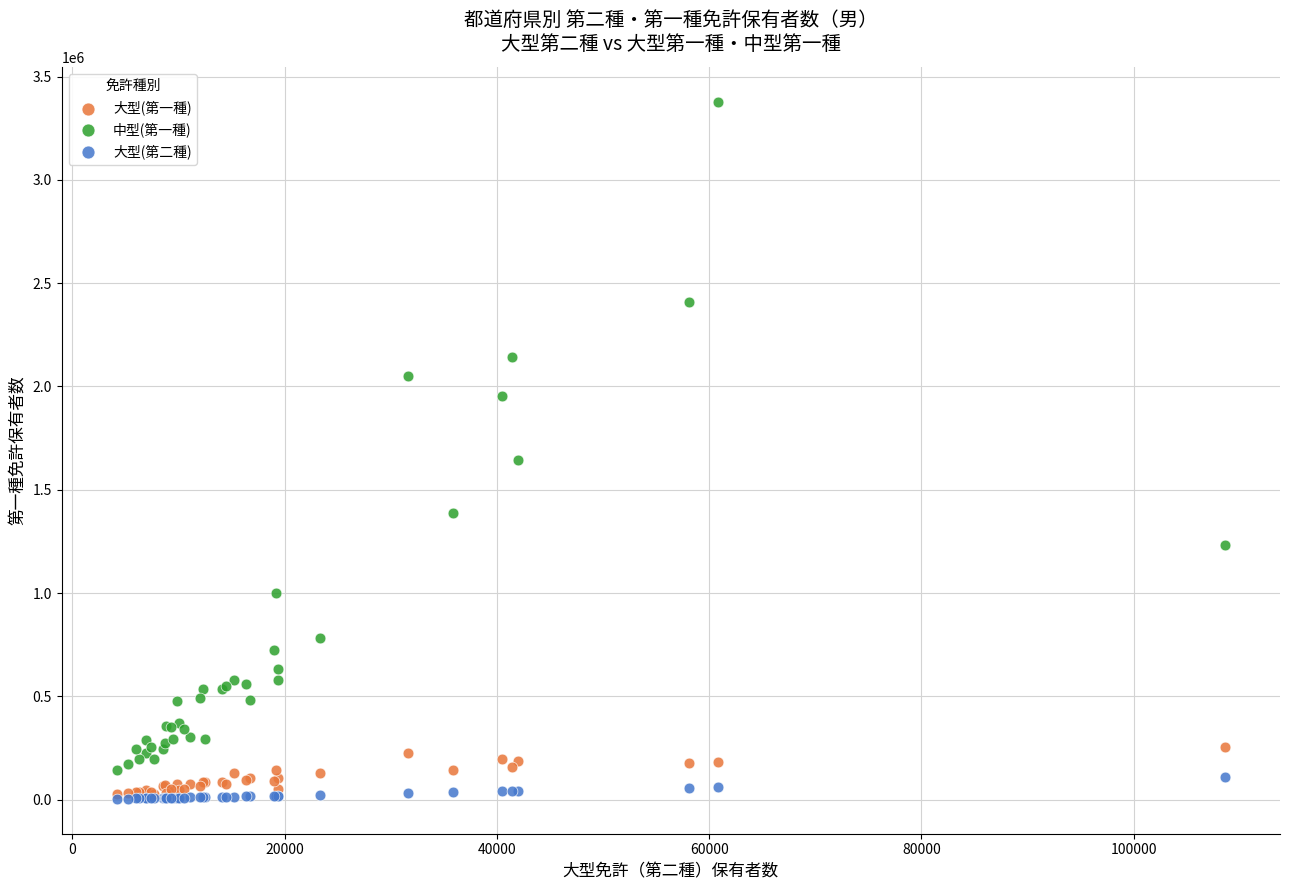

Which series contains the highest Y value?

中型(第一種)